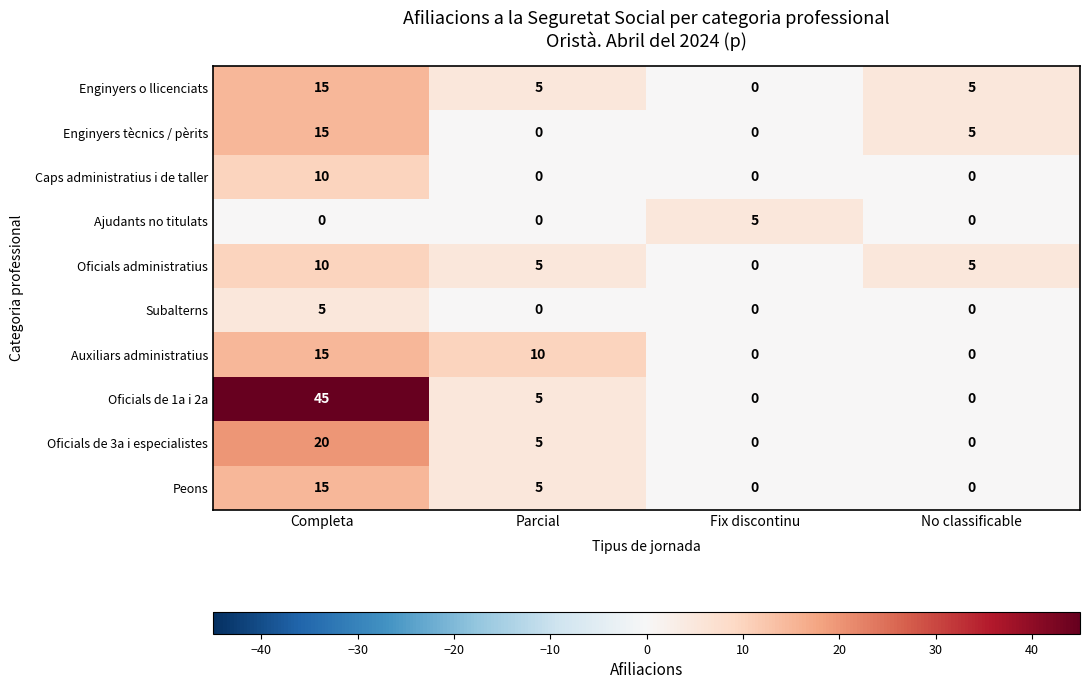

How many data points in Ajudants no titulats are above 0?

1